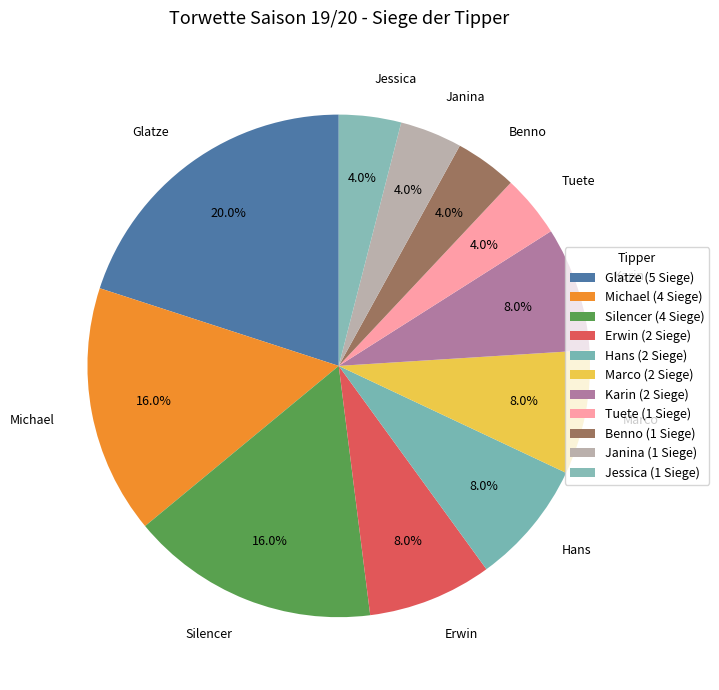

Does Hans represent more than half of the total?

No